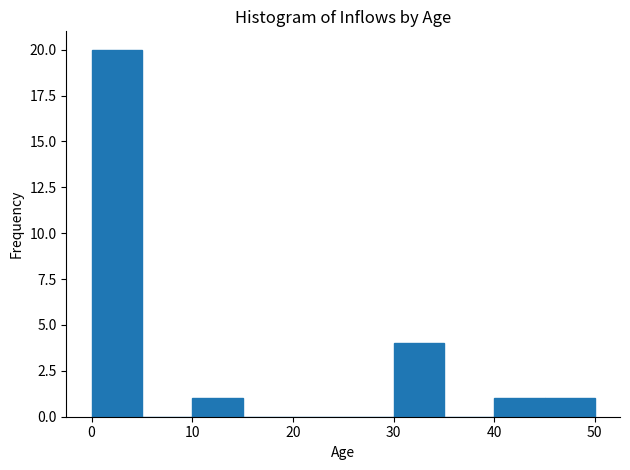

Reading left to right, list every bar in this chart as the range it spans on the x-axis followed by its height. The values are not printed on the chart, so give them approximately, as read against the axis.

0 to 5: 20
5 to 10: 0
10 to 15: 1
15 to 20: 0
20 to 25: 0
25 to 30: 0
30 to 35: 4
35 to 40: 0
40 to 45: 1
45 to 50: 1